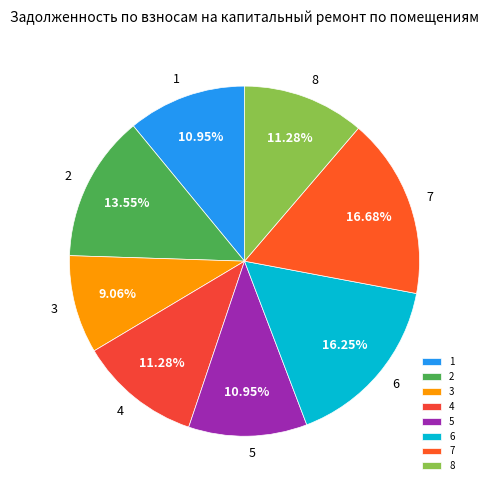

What is the ratio of the value at 2 to the value at 7?

0.8